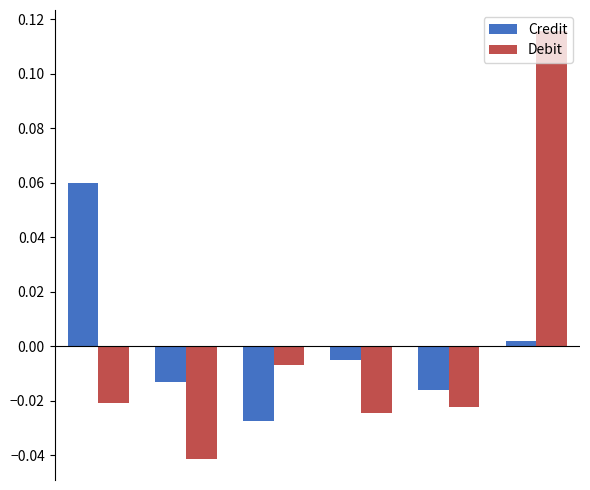

Rank the series by their maximum value, from highest to lowest.

Debit, Credit